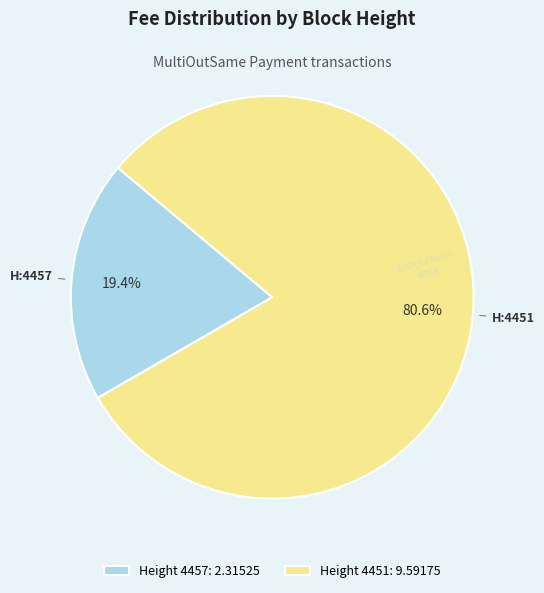

To the nearest percent, what is the difference between the largest and smallest slice percentages?

61%